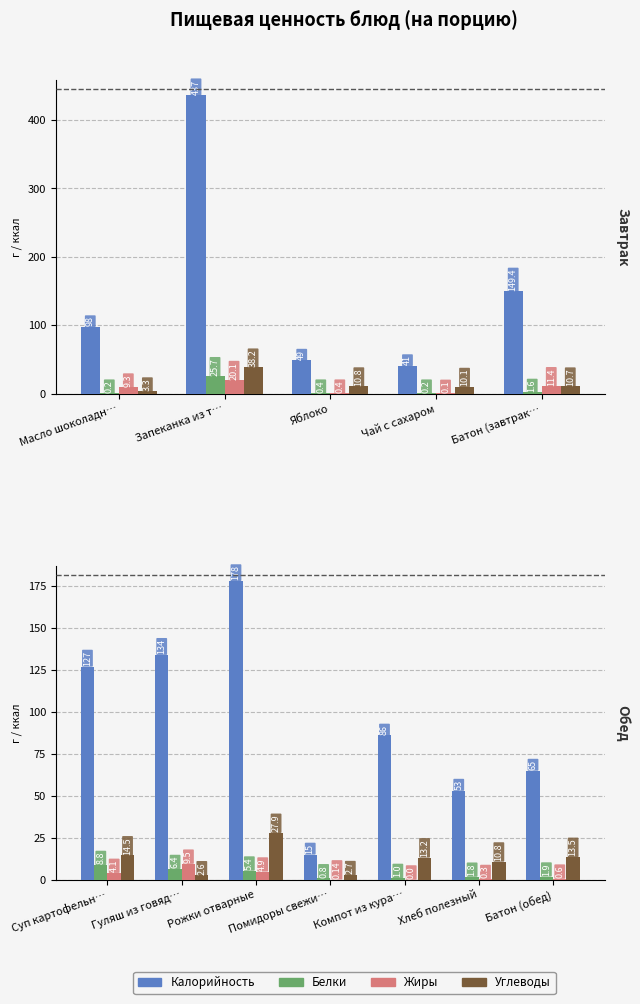

Is it true that Белки equals 7.5 at Рожки отварные?

False